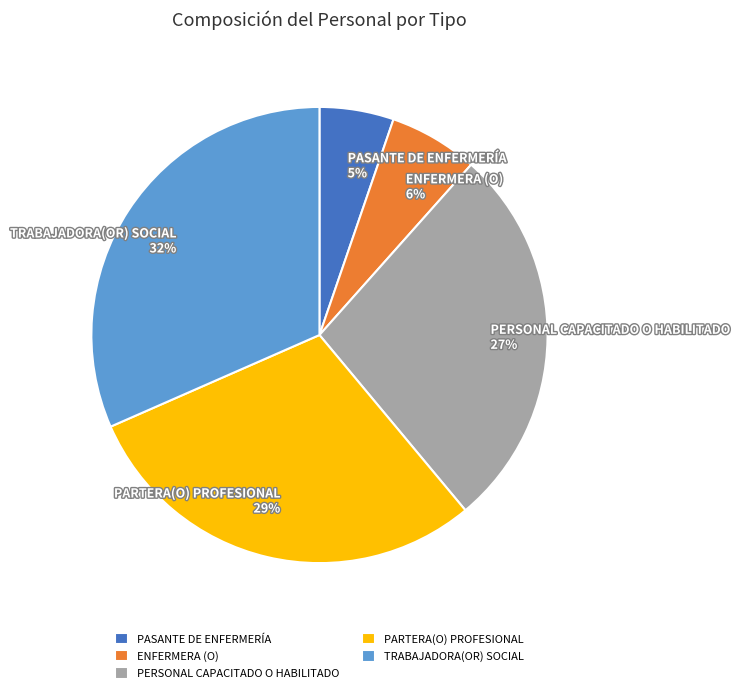

How many slices are in this pie chart?

5